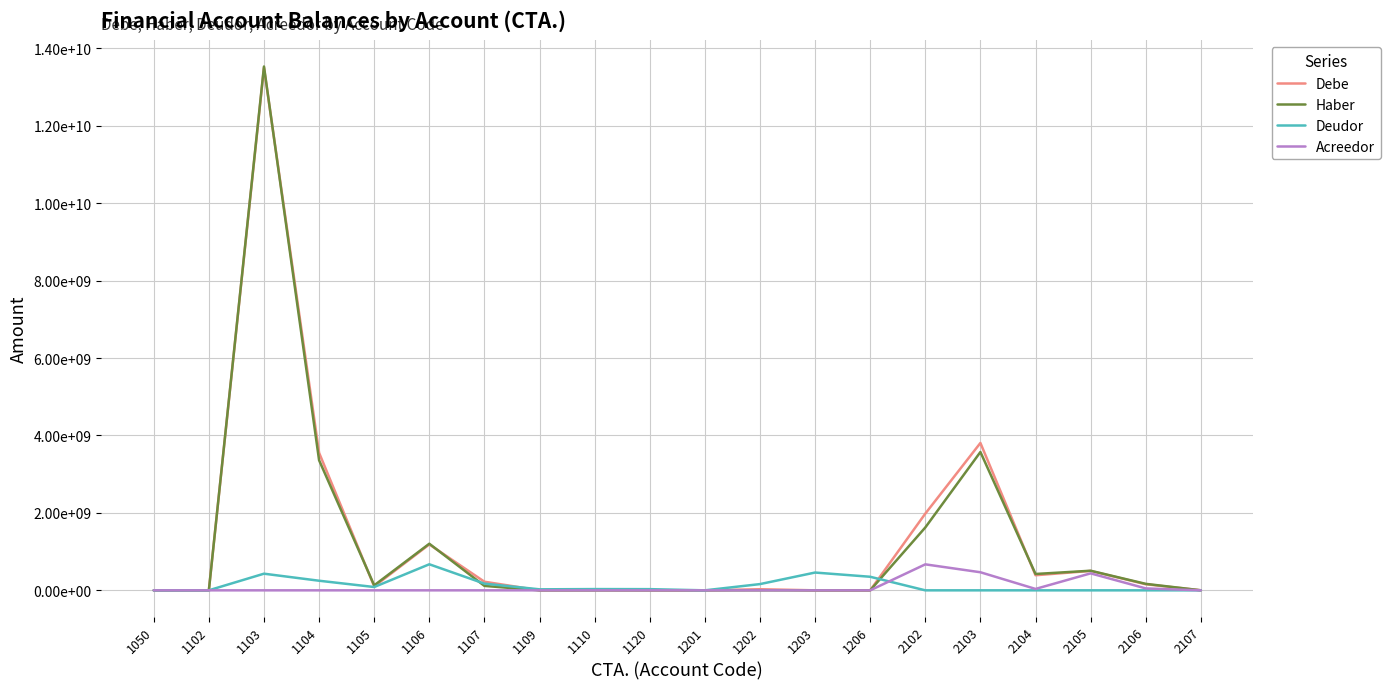

What is the value of the Debe point at the 18th from the left?

501457875.0